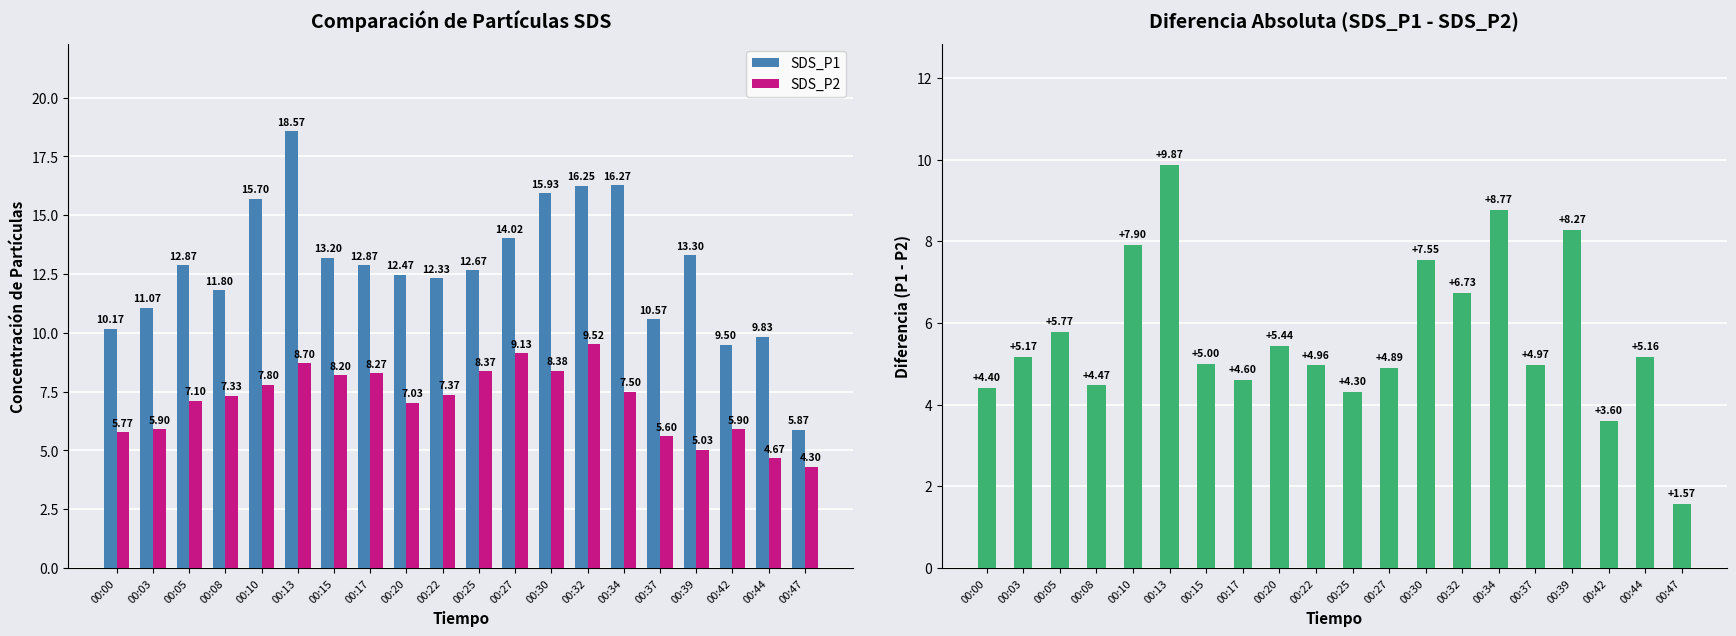

At which label does SDS_P2 reach its minimum?

00:47